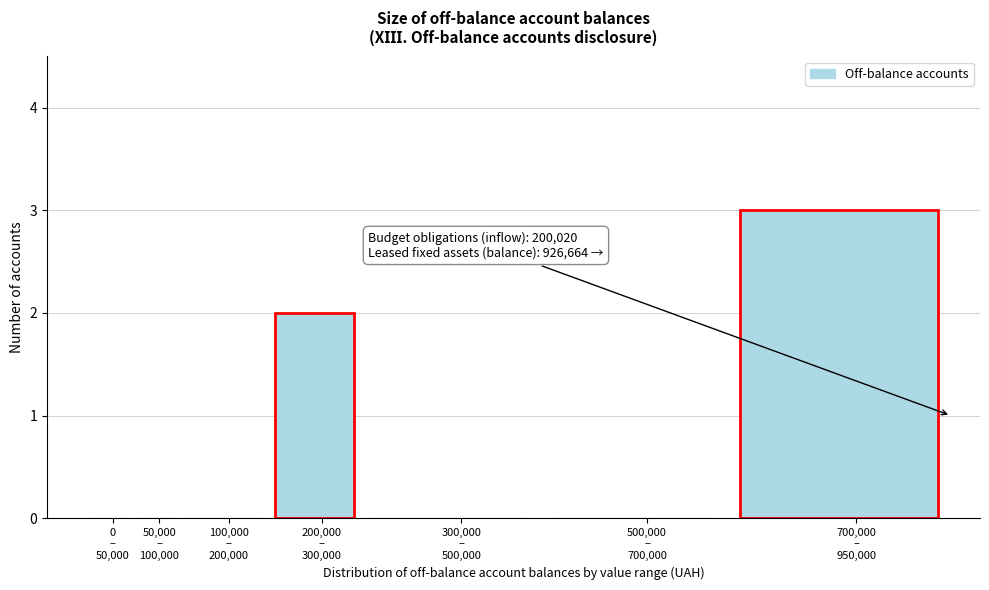

What is the greatest value displayed?

3